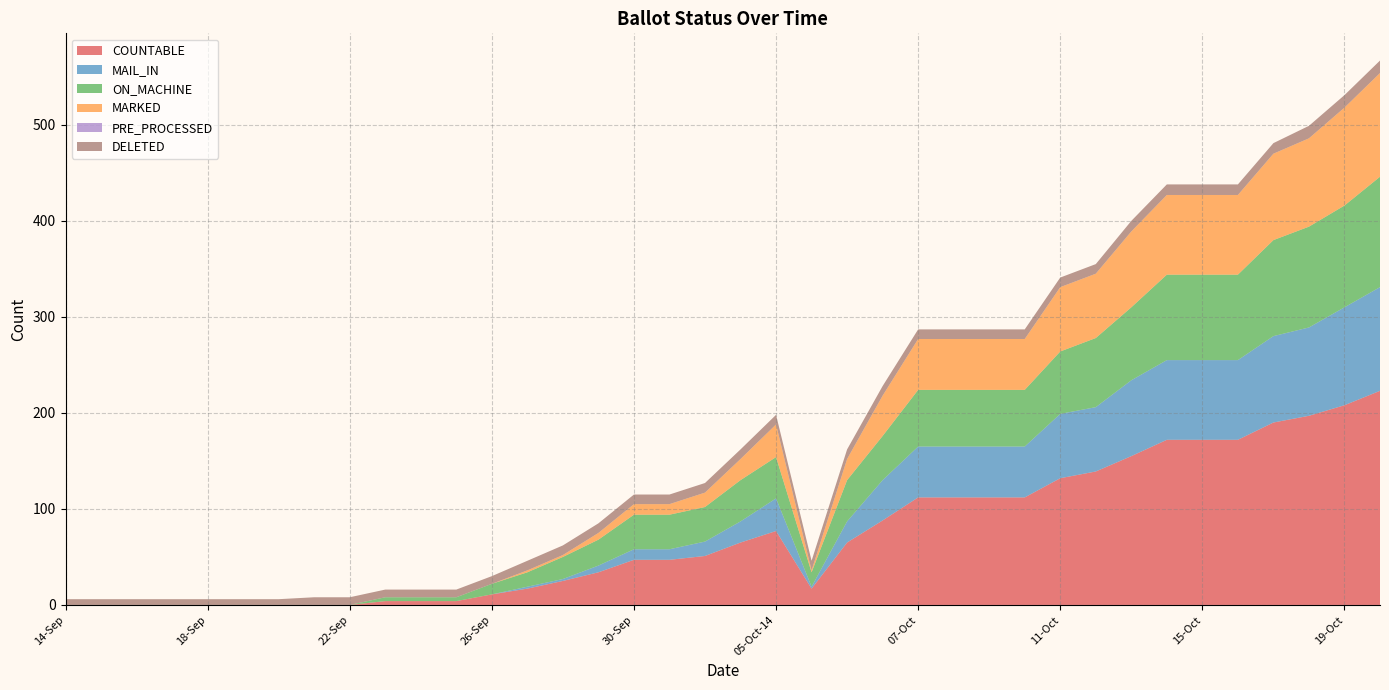

Reading left to right, extract all data points from this chart.

COUNTABLE: 0	0	0	0	0	0	0	0	0	4	4	4	11	17	25	34	47	47	51	65	77	17	65	88	112	112	112	112	132	139	155	172	172	172	190	197	208	223
MAIL_IN: 0	0	0	0	0	0	0	0	0	0	0	0	0	2	2	7	11	11	15	22	34	2	22	42	53	53	53	53	67	67	79	83	83	83	90	92	102	108
ON_MACHINE: 0	0	0	0	0	0	0	0	0	4	4	4	11	15	23	27	36	36	36	43	43	15	43	46	59	59	59	59	65	72	76	89	89	89	100	105	106	115
MARKED: 0	0	0	0	0	0	0	0	0	0	0	0	0	2	2	7	11	11	15	22	34	2	22	42	53	53	53	53	67	67	79	83	83	83	90	92	102	108
PRE_PROCESSED: 0	0	0	0	0	0	0	0	0	0	0	0	0	0	0	0	0	0	0	0	0	0	0	0	0	0	0	0	0	0	0	0	0	0	0	0	0	0
DELETED: 6	6	6	6	6	6	6	8	8	8	8	8	8	10	10	10	10	10	10	10	10	10	10	10	10	10	10	10	10	10	11	11	11	11	11	13	13	13